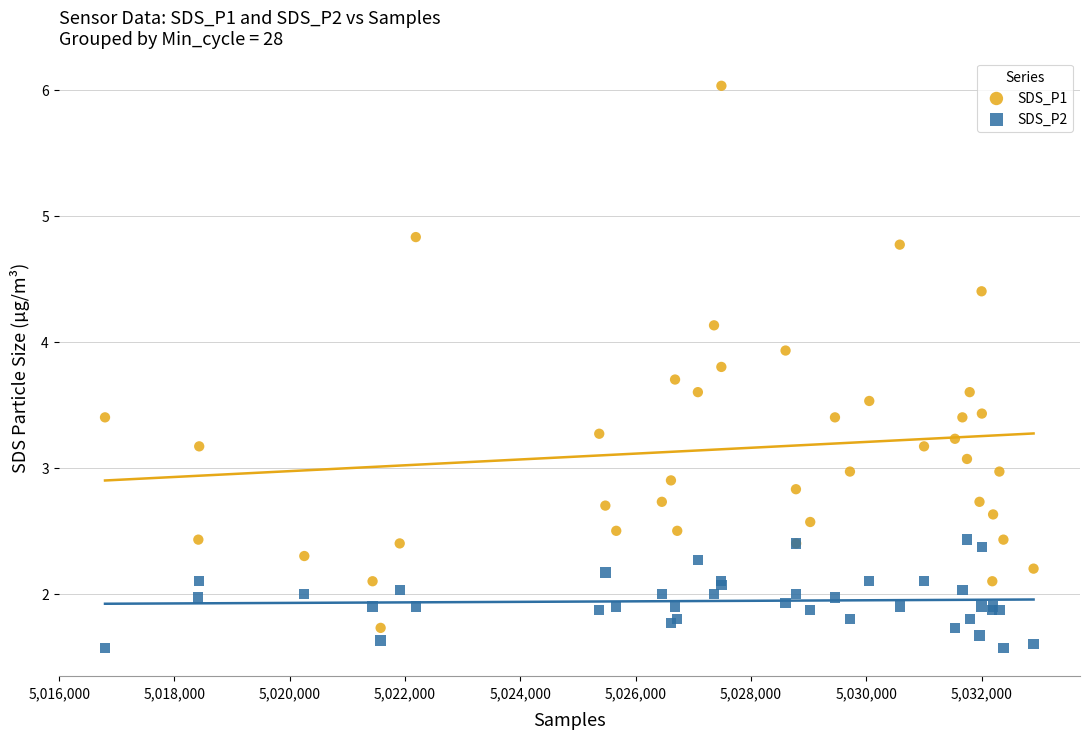

Which series has the widest spread of Y values?

SDS_P1